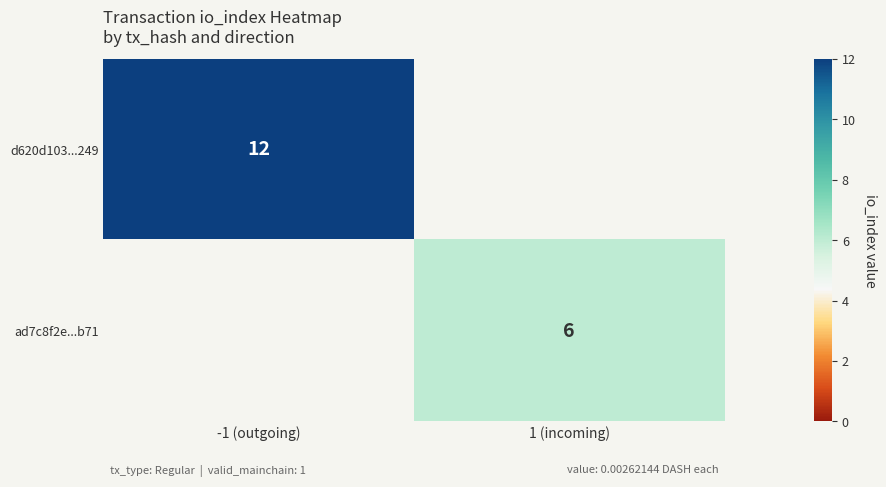

The d620d103...249 series shows 12 at -1 (outgoing). True or false?

True